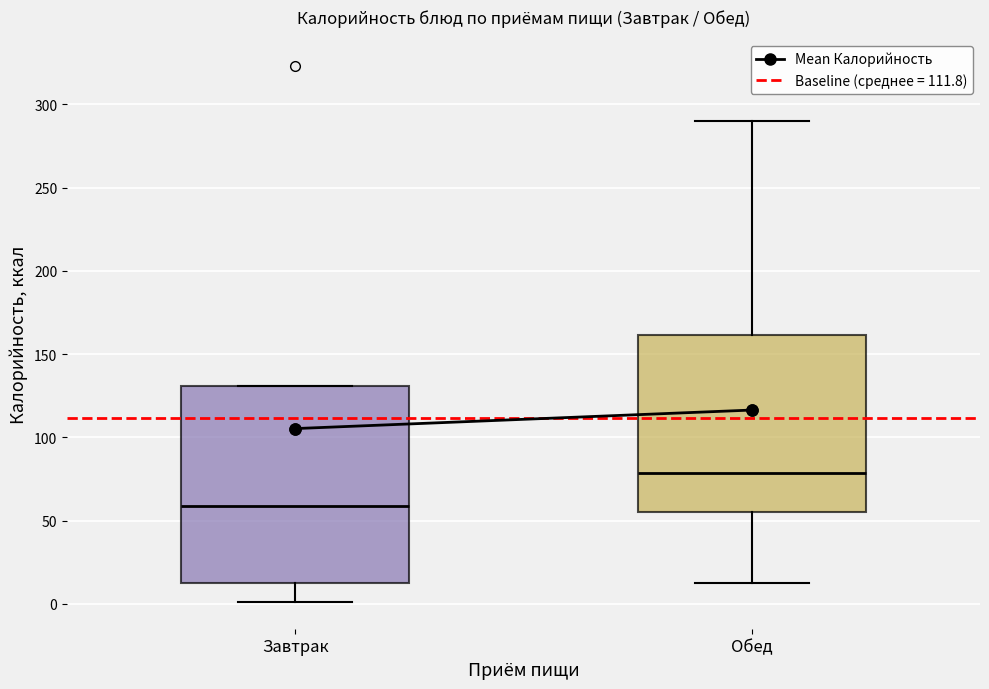

Which box has the lowest median line?

Завтрак